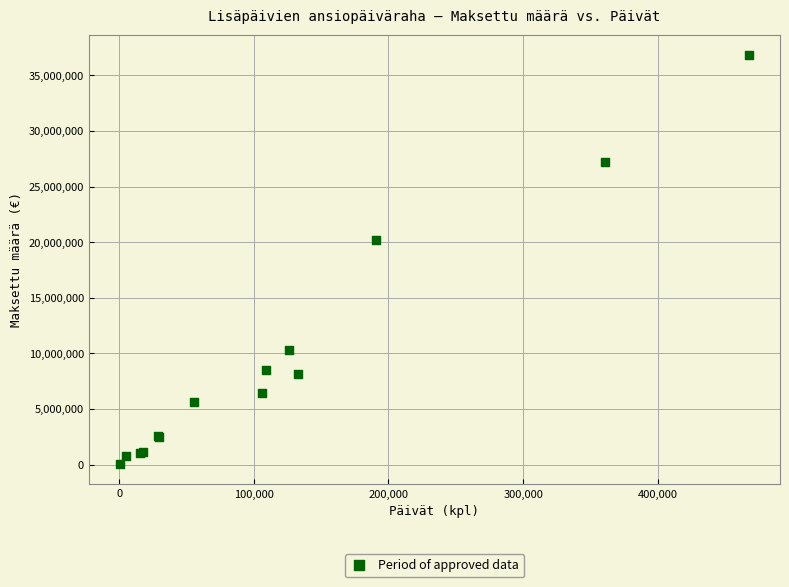

What Y value in the scatter plot is closest to 18449720?

20242567